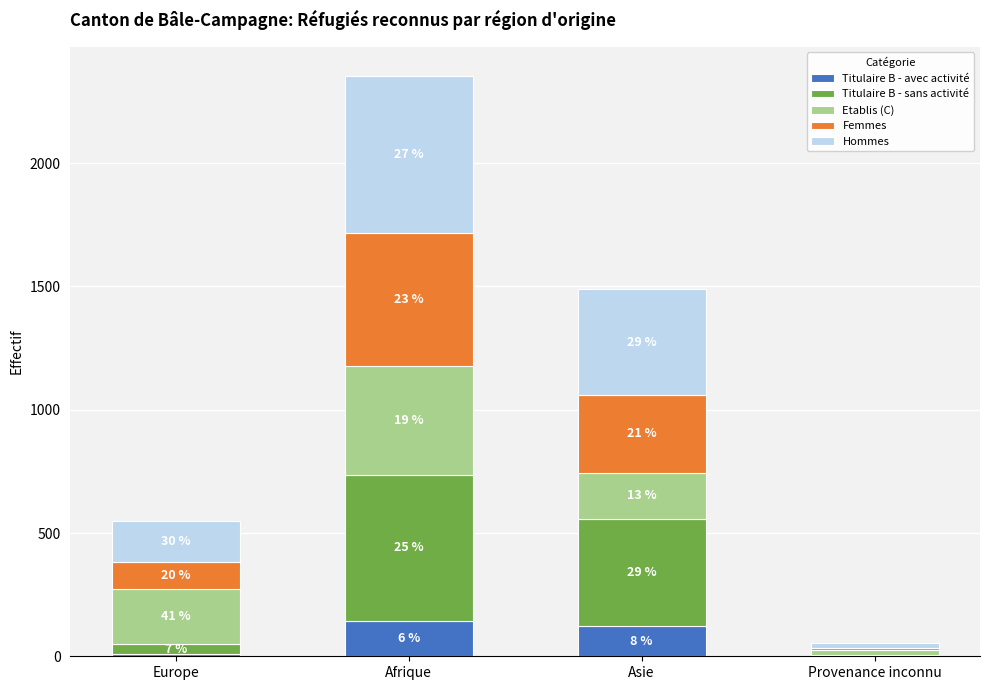

Are the bars grouped side by side (vs. stacked)?

No